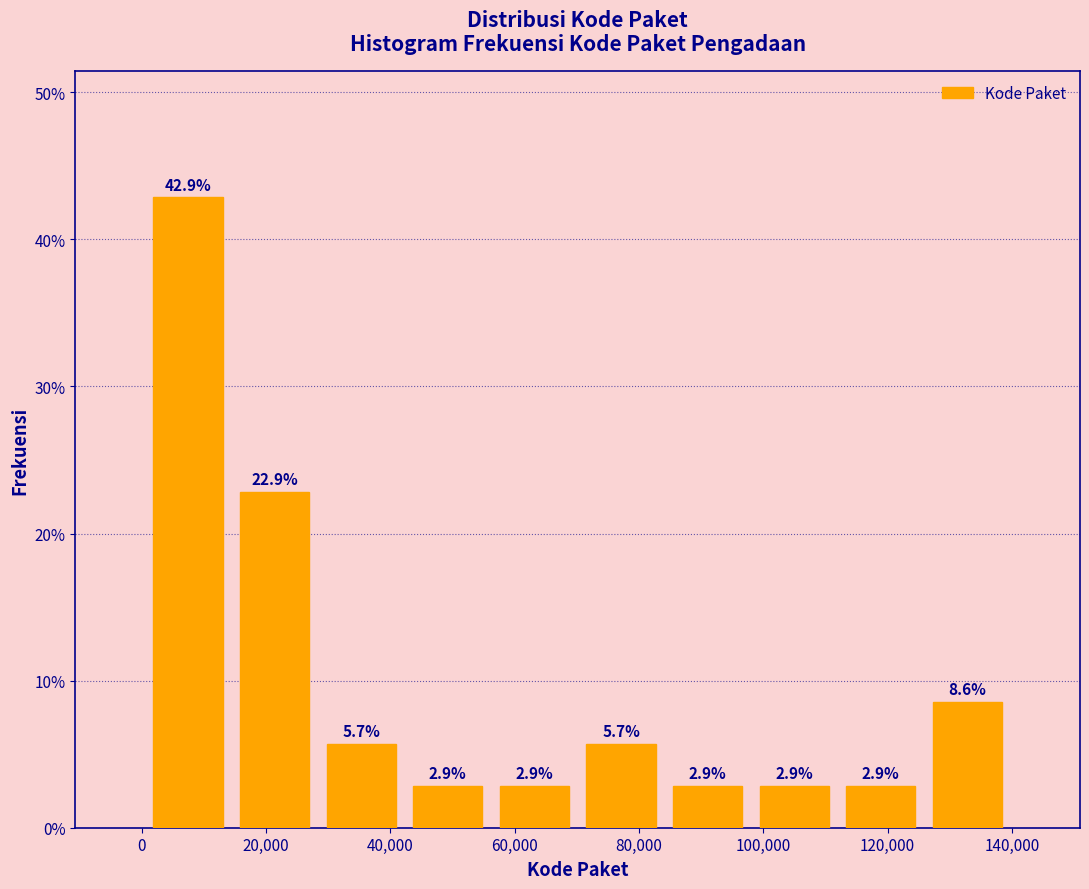

How tall is the bar that spans 112000 to 126000 on the x-axis? The bar edges are not printed on the chart, so give them approximately, as read against the axis.

2.9